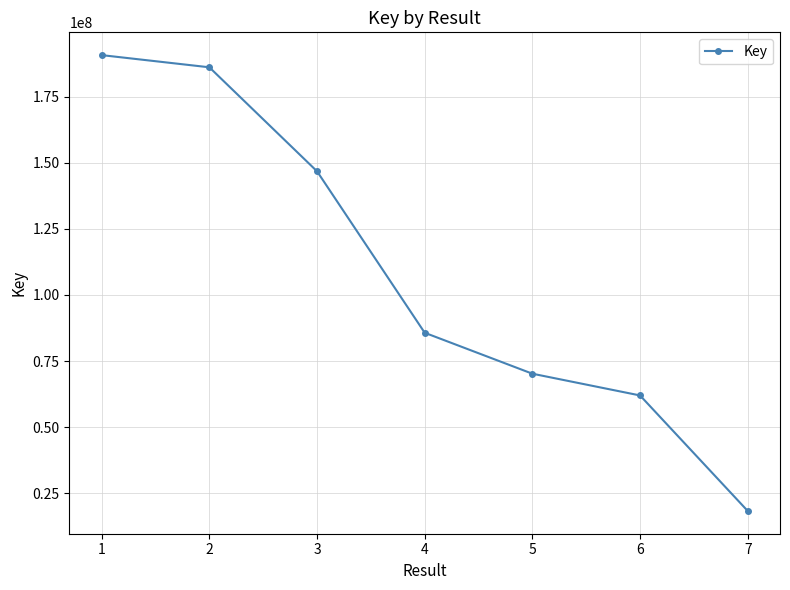

What is the average value?

108553024